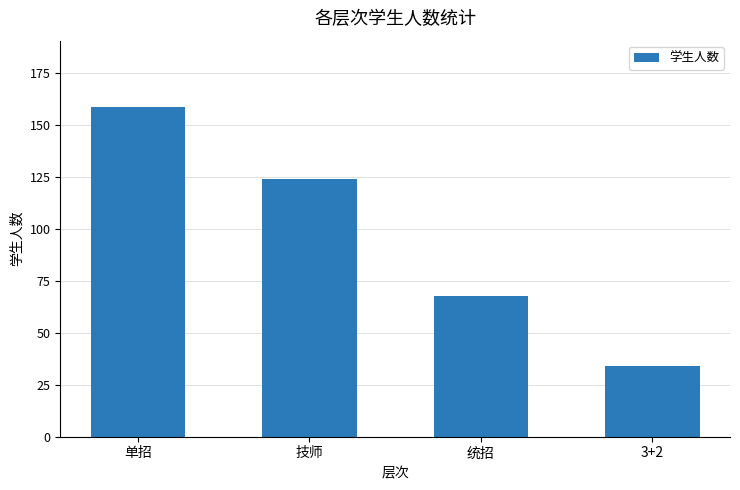

Reading left to right, what are all the values shown in this chart?

单招=159	技师=124	统招=68	3+2=34